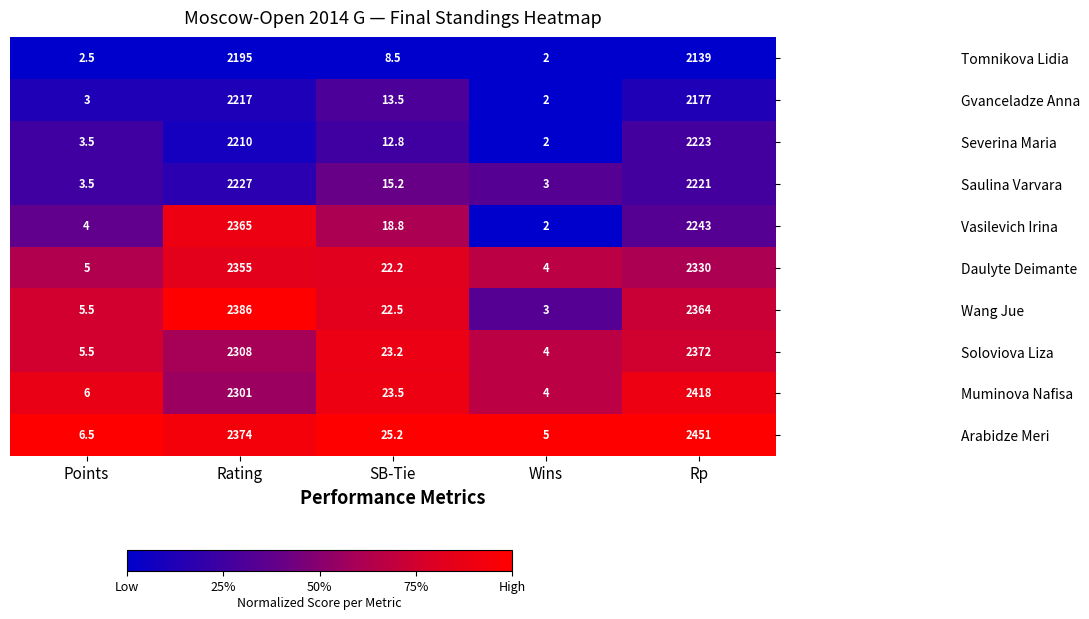

Is it true that Wang Jue equals 4141.0 at Rating?

False